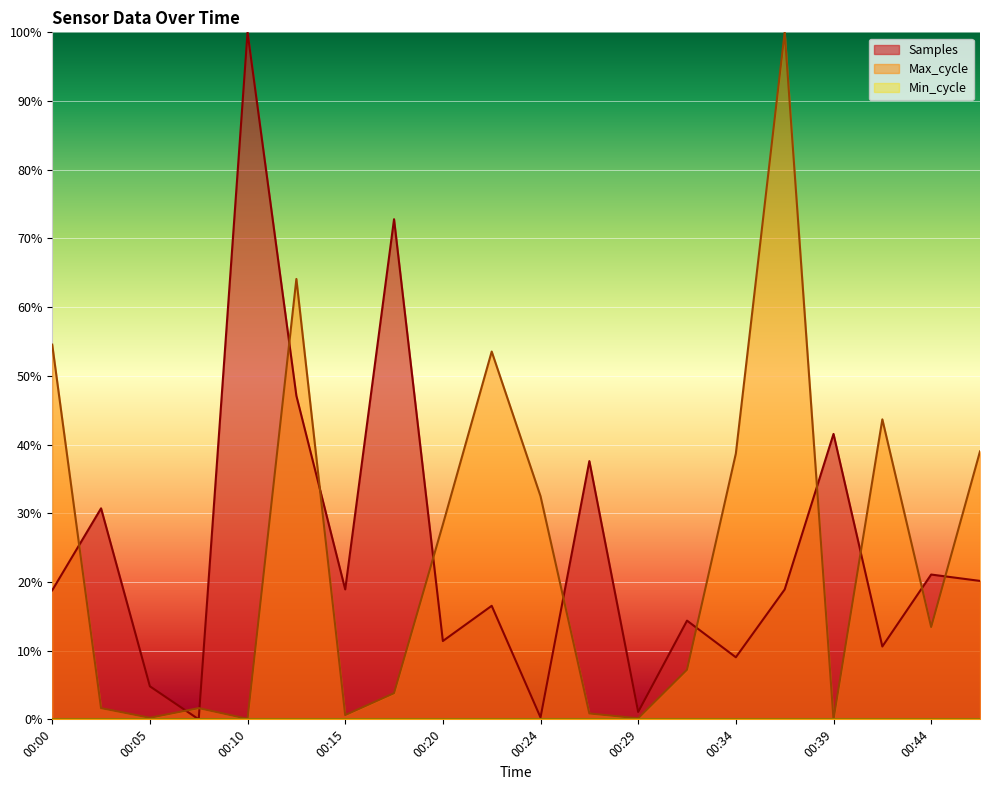

At how many categories does at least one series exceed 0?

20